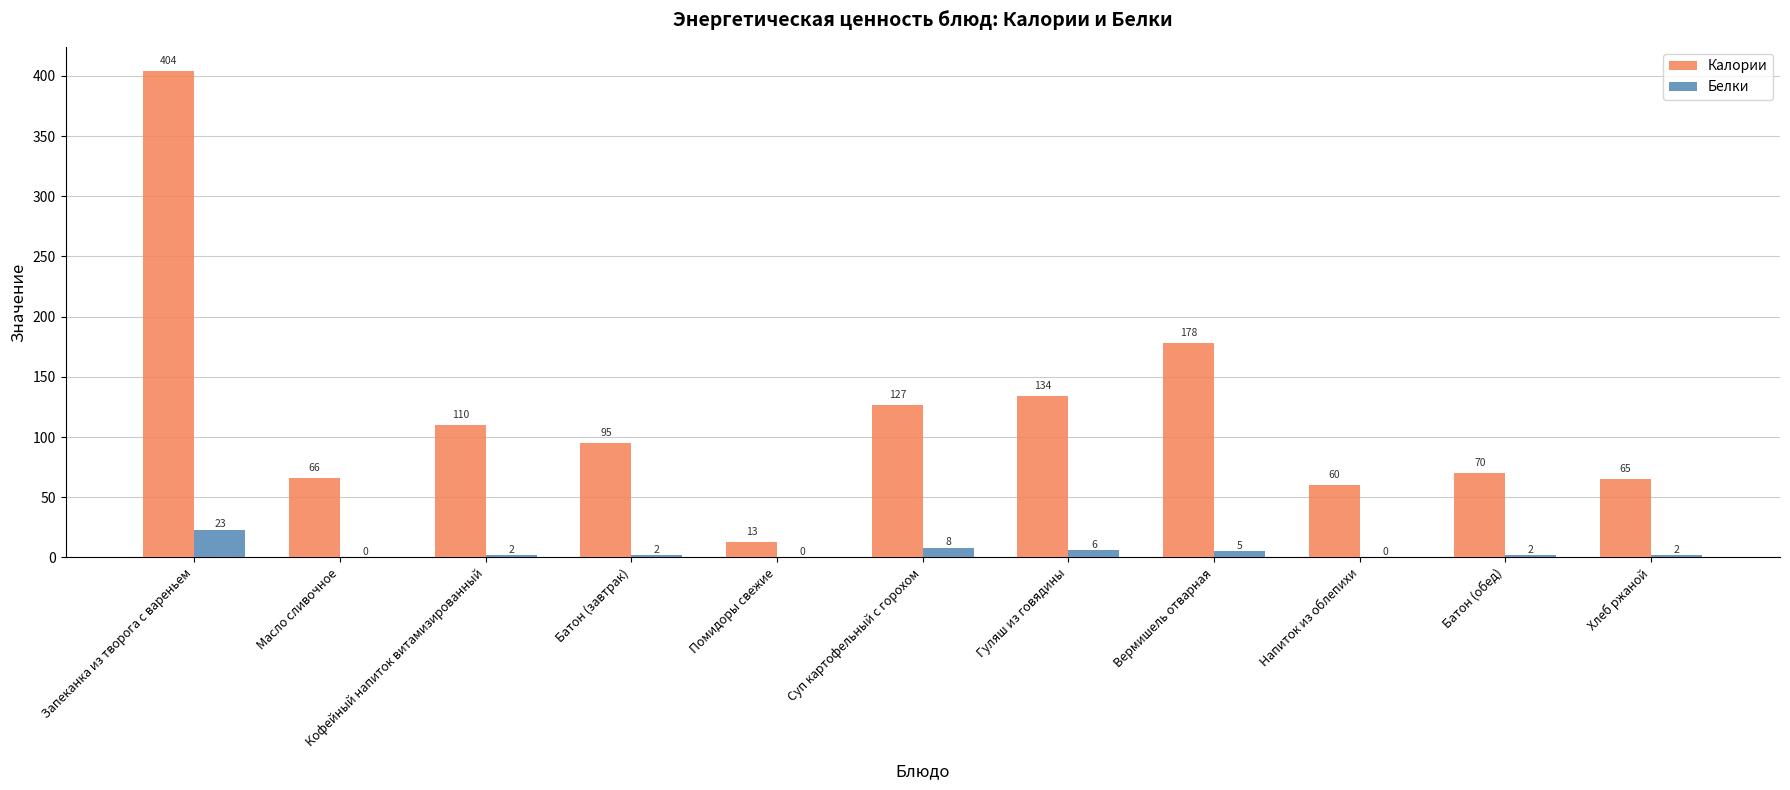

Which category has the highest value across all series?

Запеканка из творога с вареньем